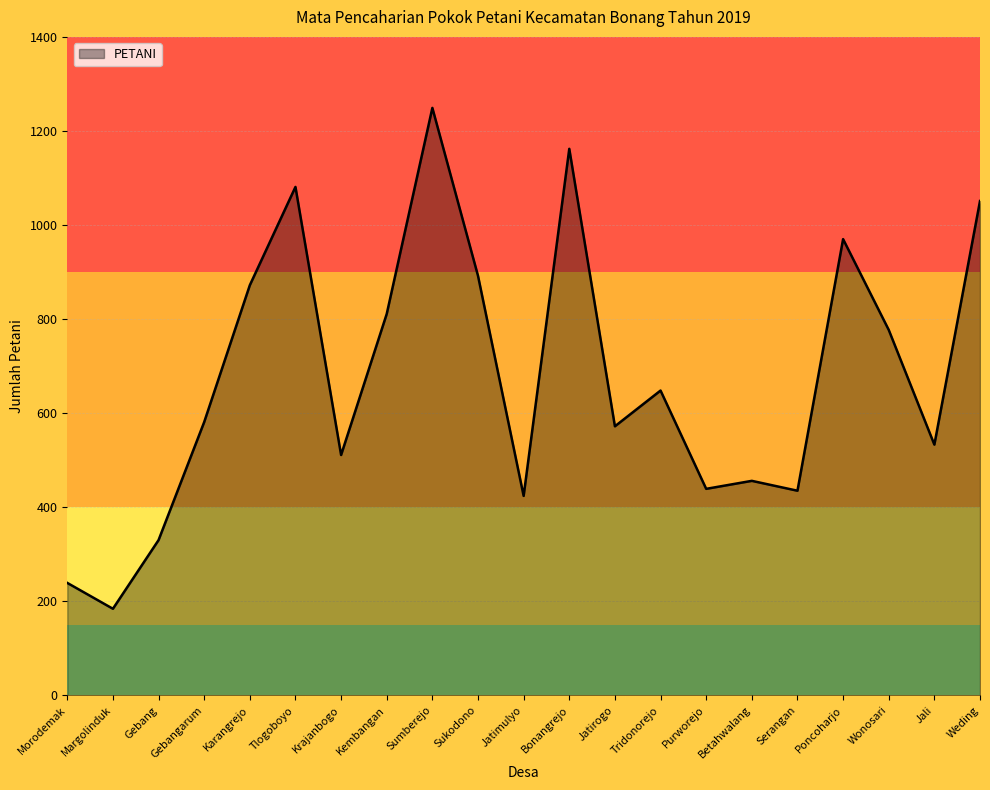

Read the value at Kembangan, to the nearest 10.

810